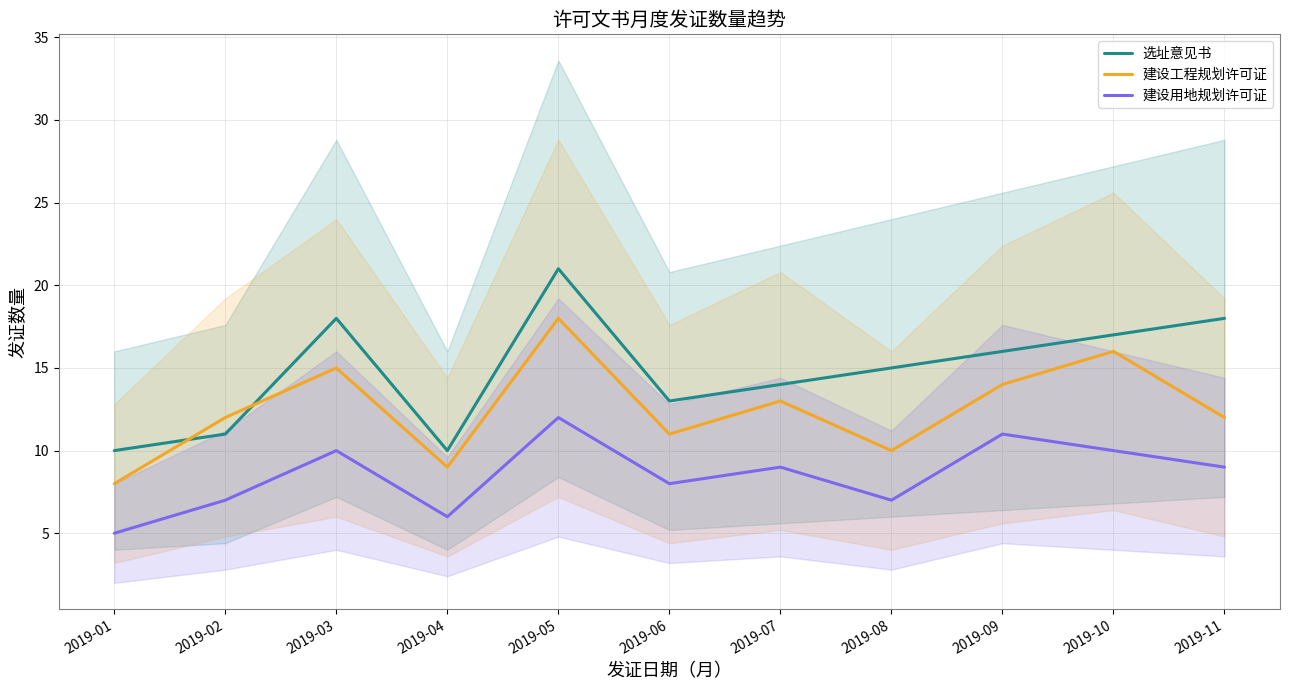

At which label does 建设工程规划许可证 first exceed 12?

2019-03